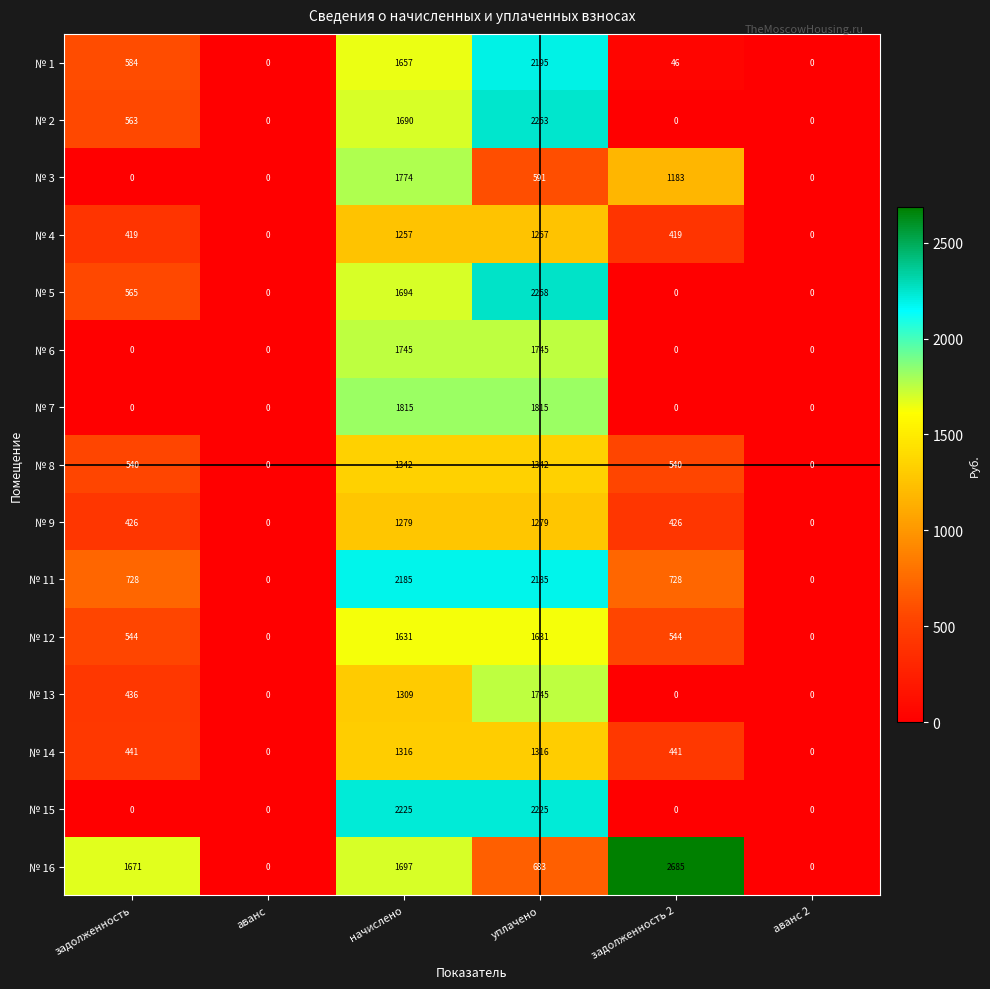

Is it true that № 12 equals 860 at задолженность?

False